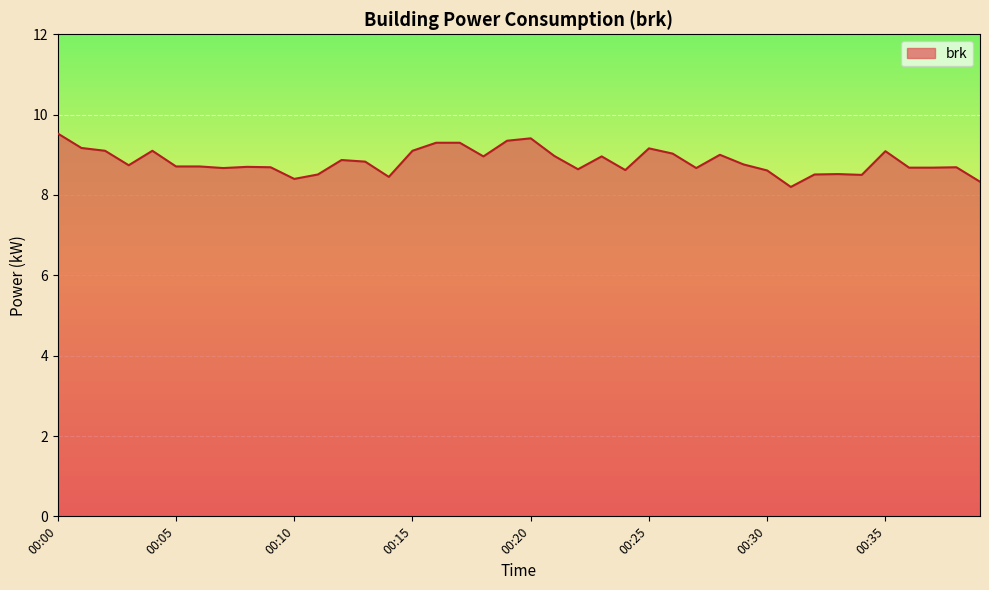

What is the minimum value shown in the chart?

8.2